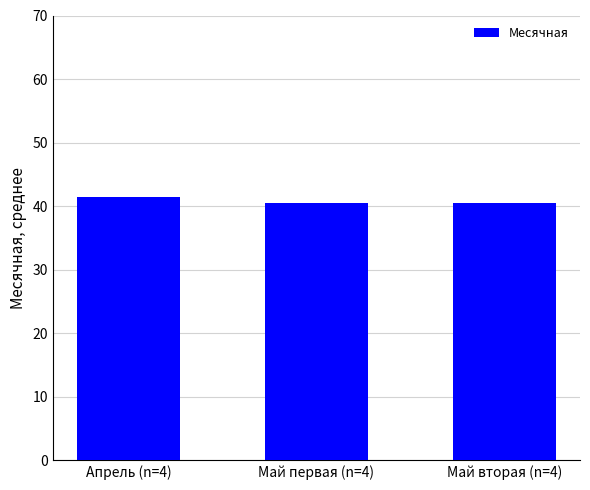

Is it true that the value at Май вторая (n=4) is 67.3?

False